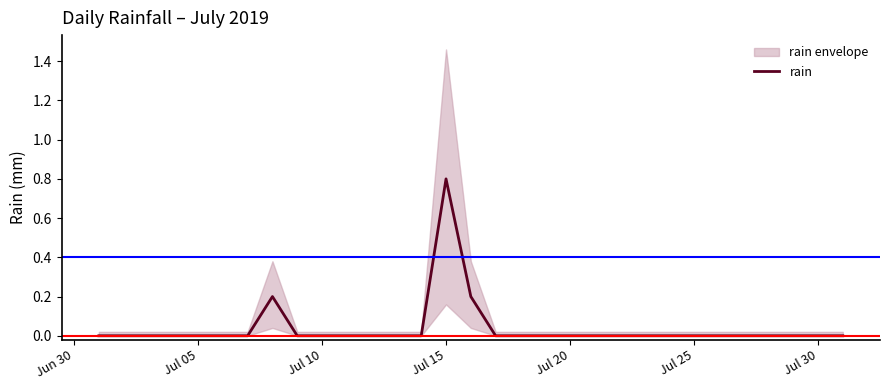

Reading left to right, list all the values displayed in this chart.

0.0	0.0	0.0	0.0	0.0	0.0	0.0	0.2	0.0	0.0	0.0	0.0	0.0	0.0	0.8	0.2	0.0	0.0	0.0	0.0	0.0	0.0	0.0	0.0	0.0	0.0	0.0	0.0	0.0	0.0	0.0